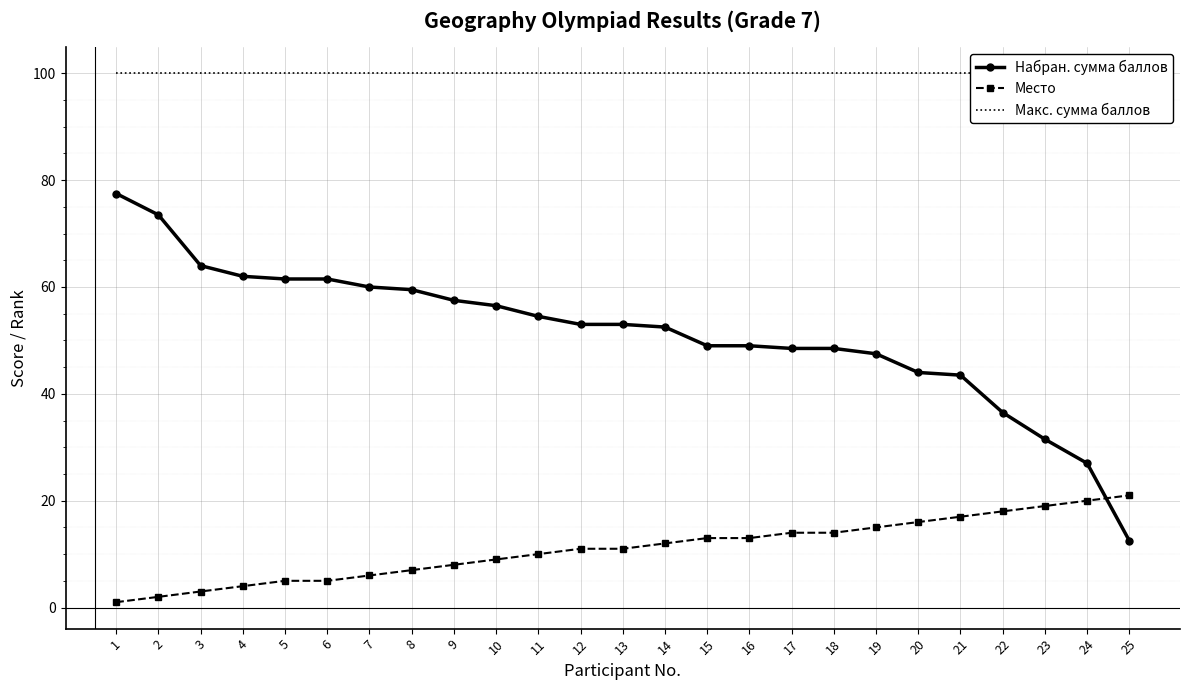

Reading left to right, what are all the values shown in this chart?

Набран. сумма баллов: 1=77.5	2=73.5	3=64.0	4=62.0	5=61.5	6=61.5	7=60.0	8=59.5	9=57.5	10=56.5	11=54.5	12=53.0	13=53.0	14=52.5	15=49.0	16=49.0	17=48.5	18=48.5	19=47.5	20=44.0	21=43.5	22=36.5	23=31.5	24=27.0	25=12.5
Место: 1=1.0	2=2.0	3=3.0	4=4.0	5=5.0	6=5.0	7=6.0	8=7.0	9=8.0	10=9.0	11=10.0	12=11.0	13=11.0	14=12.0	15=13.0	16=13.0	17=14.0	18=14.0	19=15.0	20=16.0	21=17.0	22=18.0	23=19.0	24=20.0	25=21.0
Макс. сумма баллов: 1=100.0	2=100.0	3=100.0	4=100.0	5=100.0	6=100.0	7=100.0	8=100.0	9=100.0	10=100.0	11=100.0	12=100.0	13=100.0	14=100.0	15=100.0	16=100.0	17=100.0	18=100.0	19=100.0	20=100.0	21=100.0	22=100.0	23=100.0	24=100.0	25=100.0